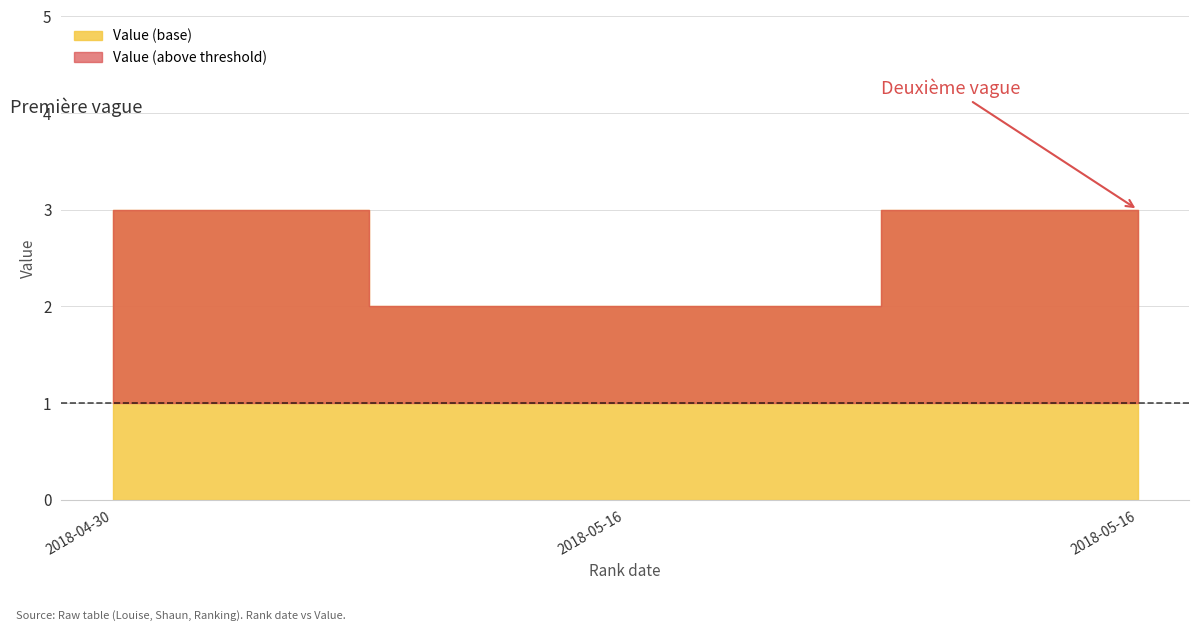

List the labels in order of value, smallest first.

2018-05-16, 2018-04-30, 2018-05-16